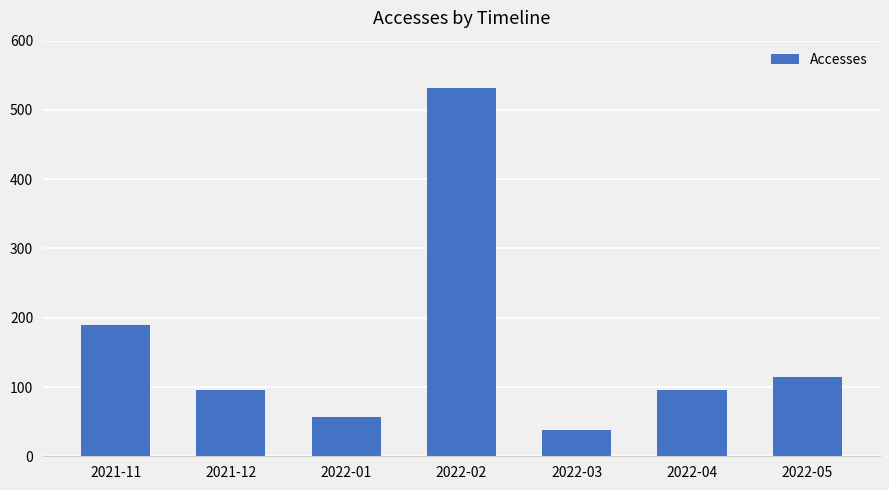

Approximately how many times larger is the value at 2021-11 compared to 2022-05?

1.7